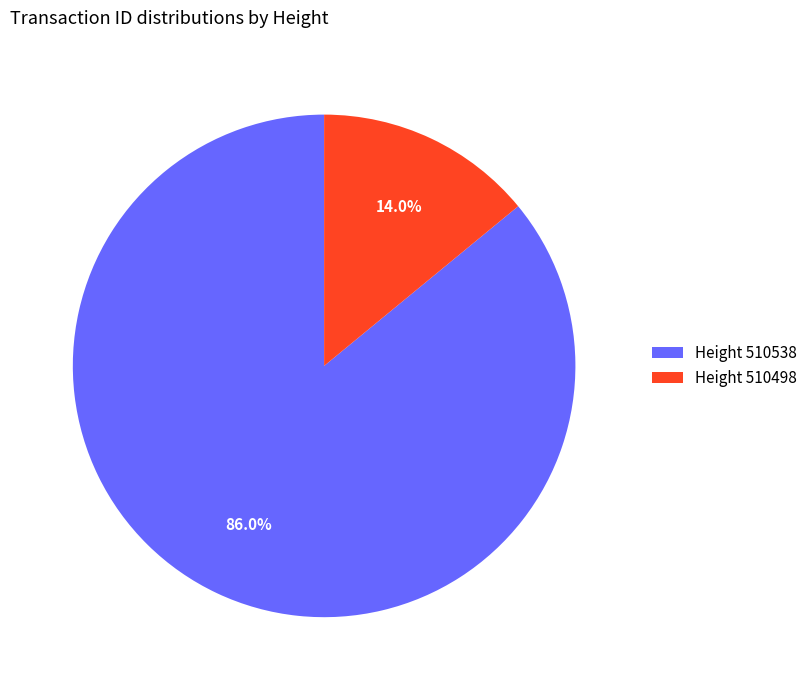

How many slices are in this pie chart?

2